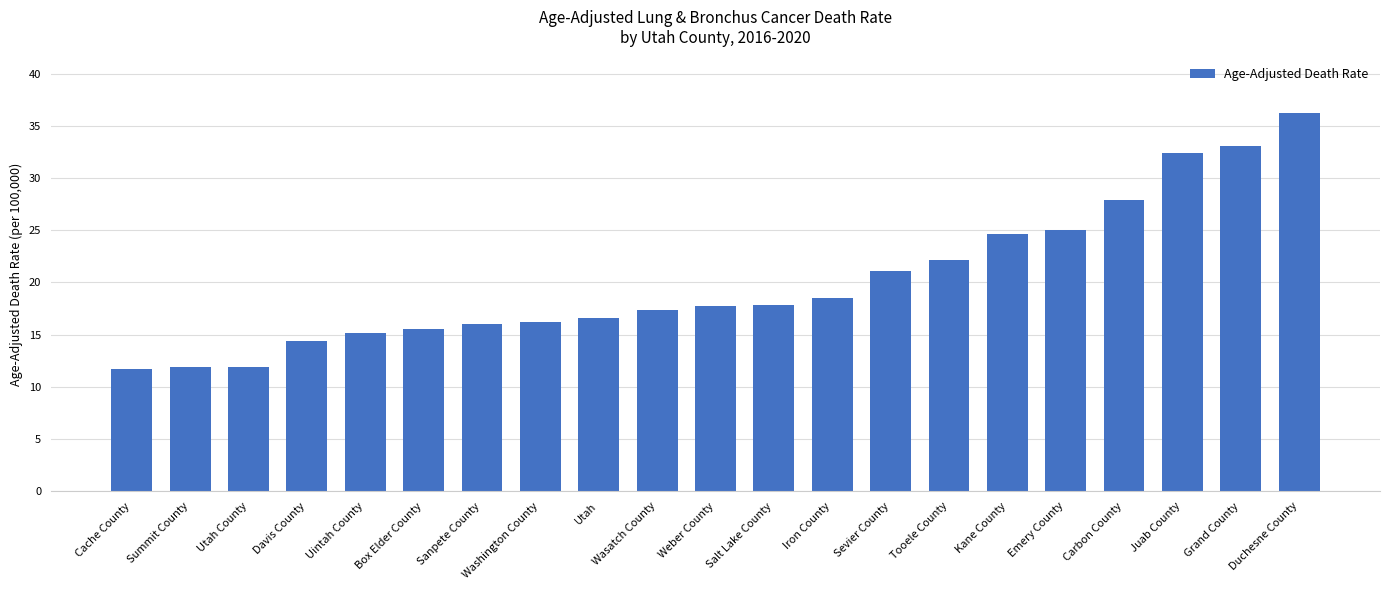

At which category does the chart reach its peak across all series?

Duchesne County